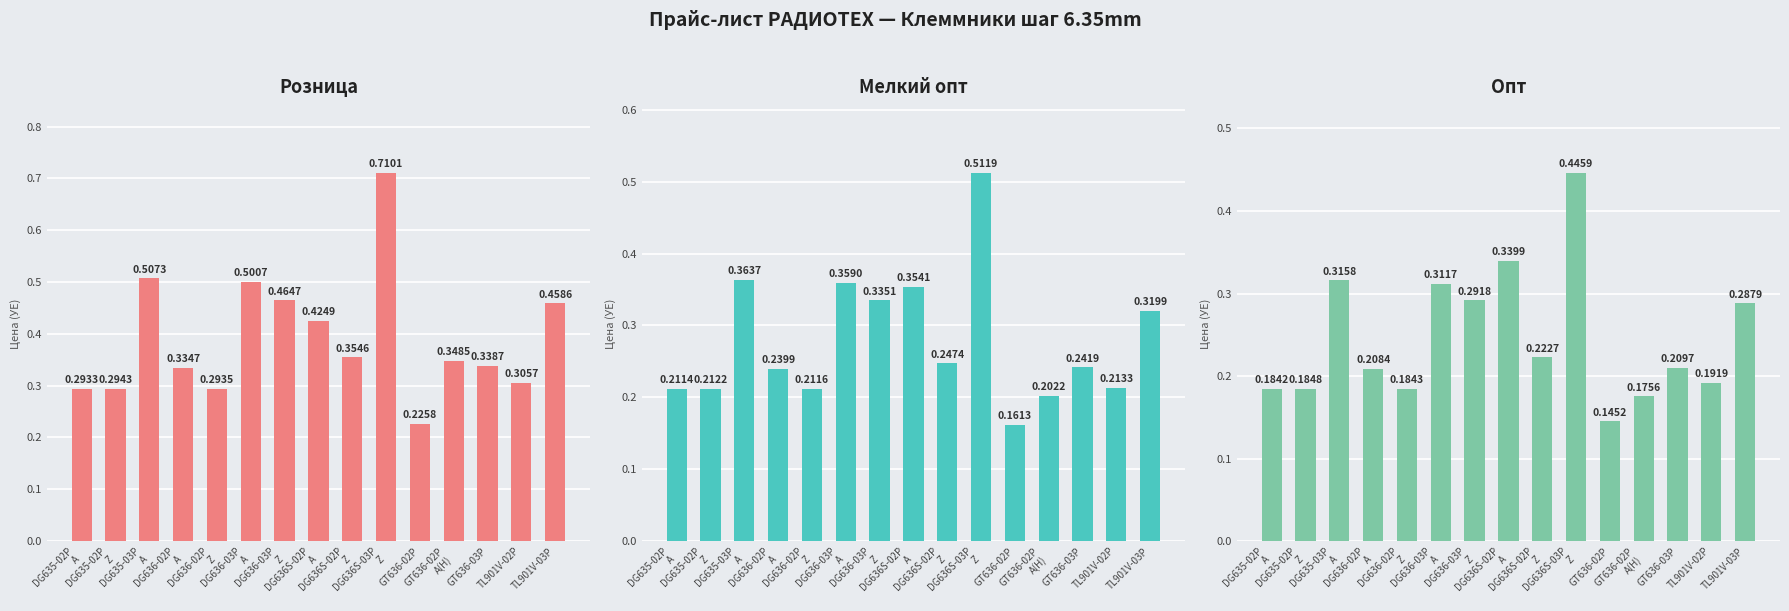

The value of Опт at DG636-02P
A is 0.2. True or false?

True